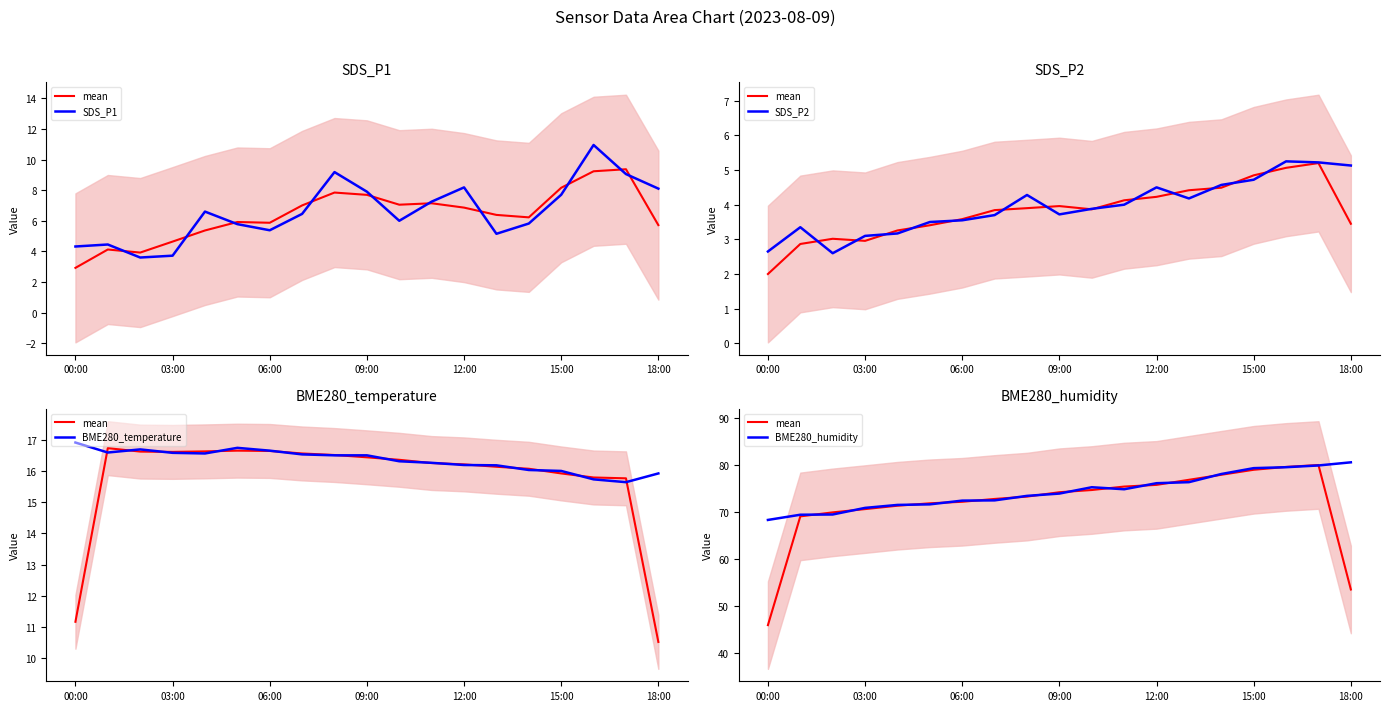

True or false: BME280_temperature has a value of 7.7 at 03:00.

False